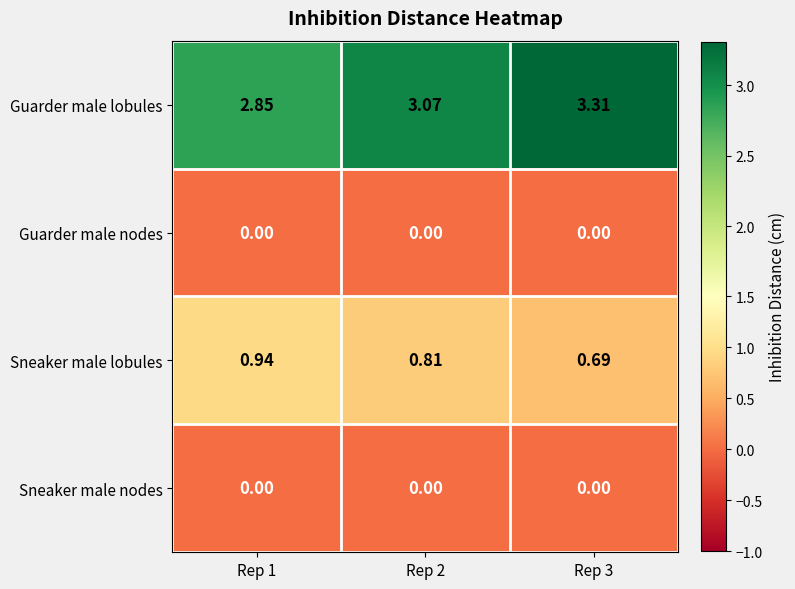

Which series changed the most between Rep 2 and Rep 3?

Guarder male lobules